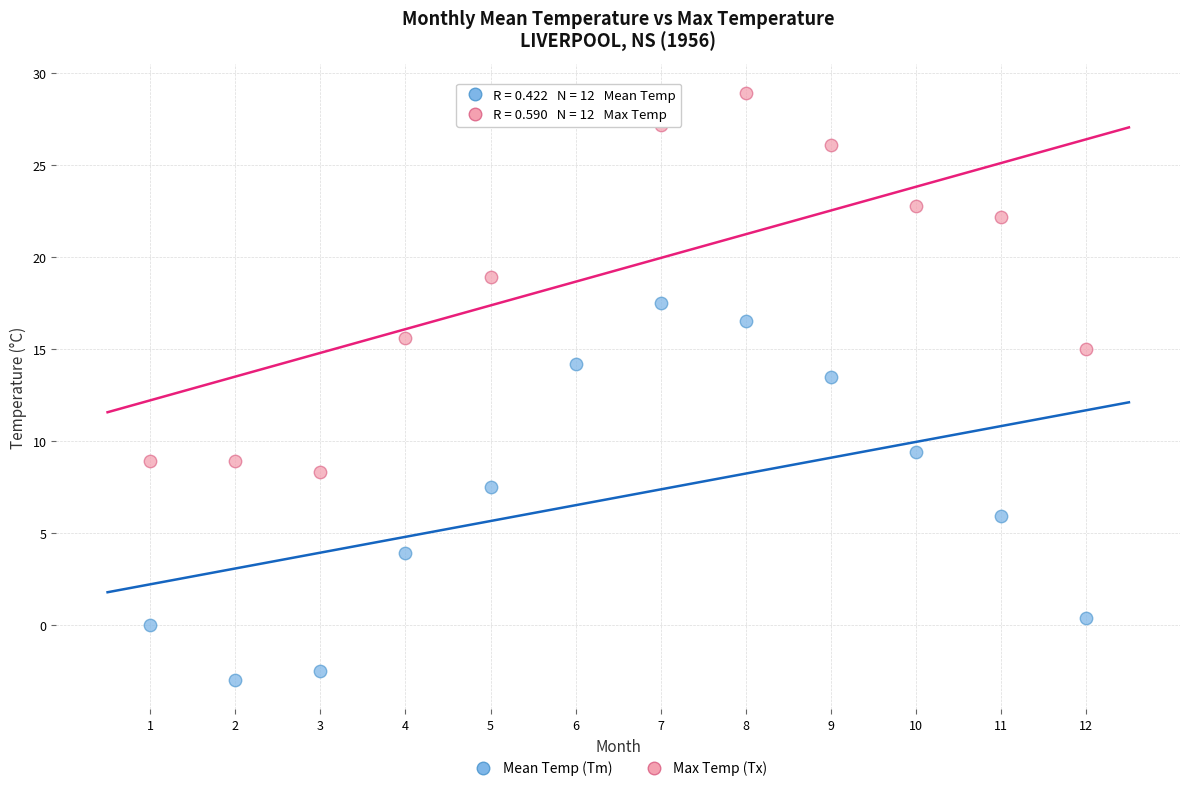

Which series reaches the maximum Y coordinate?

Max Temp (Tx)